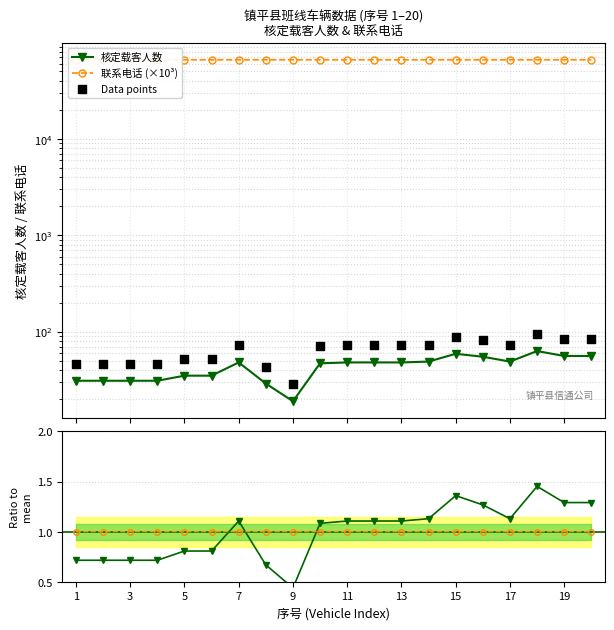

Which series reaches the maximum Y coordinate?

联系电话 (×10³)